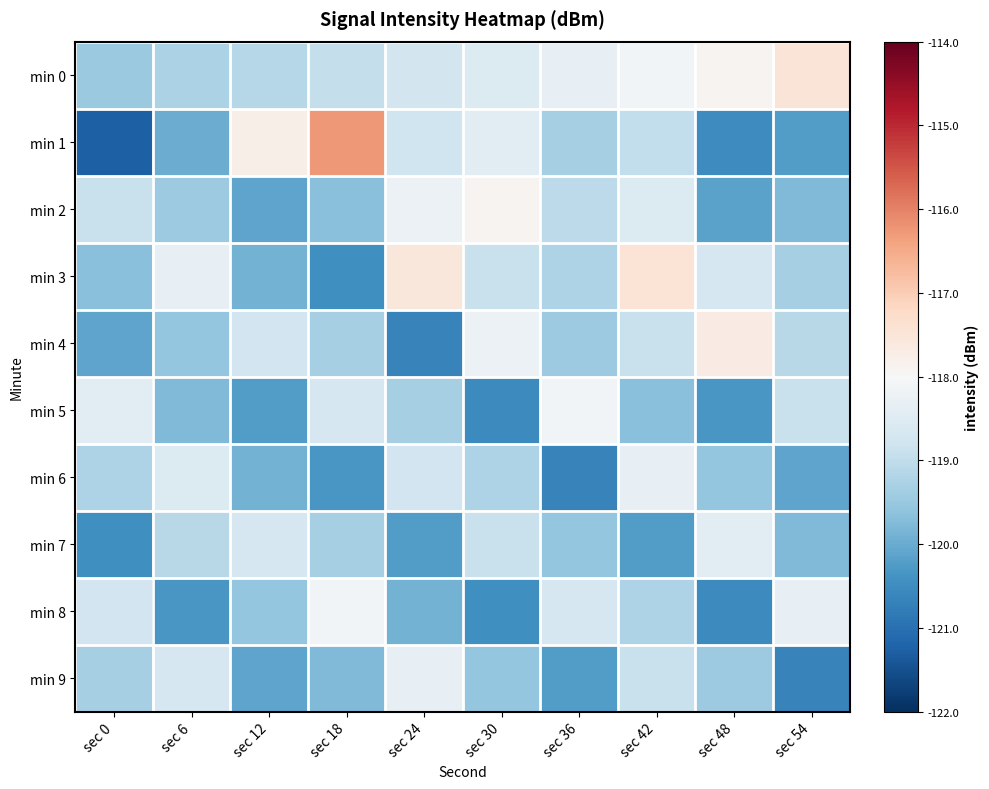

At which category is the sum across all series the highest?

sec 42